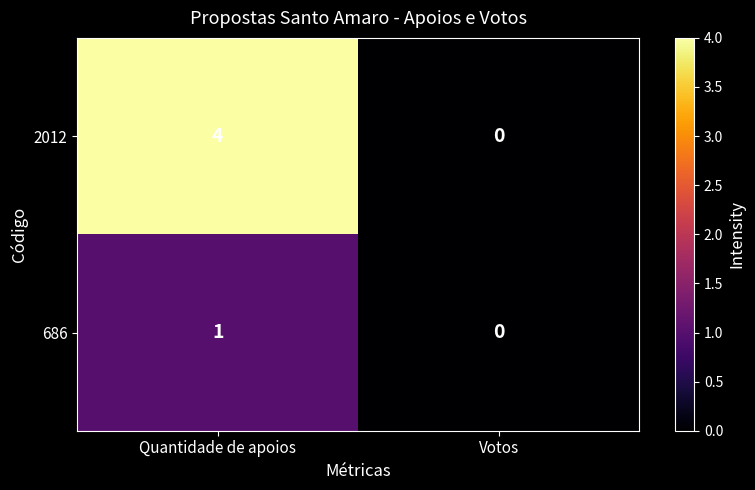

The value of 686 at Quantidade de apoios is 1. True or false?

True